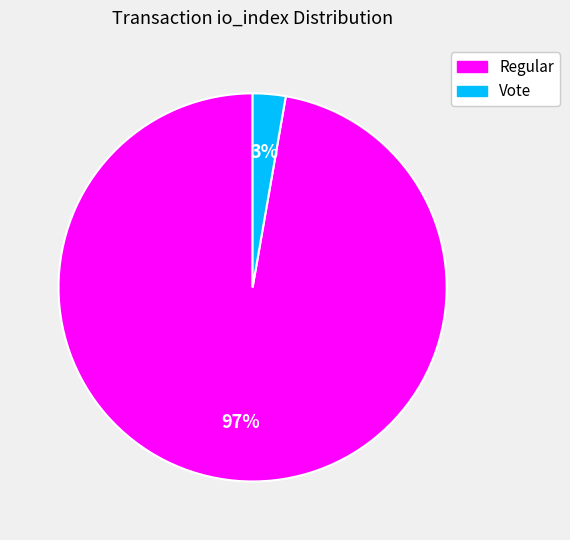

Is there any slice that represents more than half of the pie?

Yes